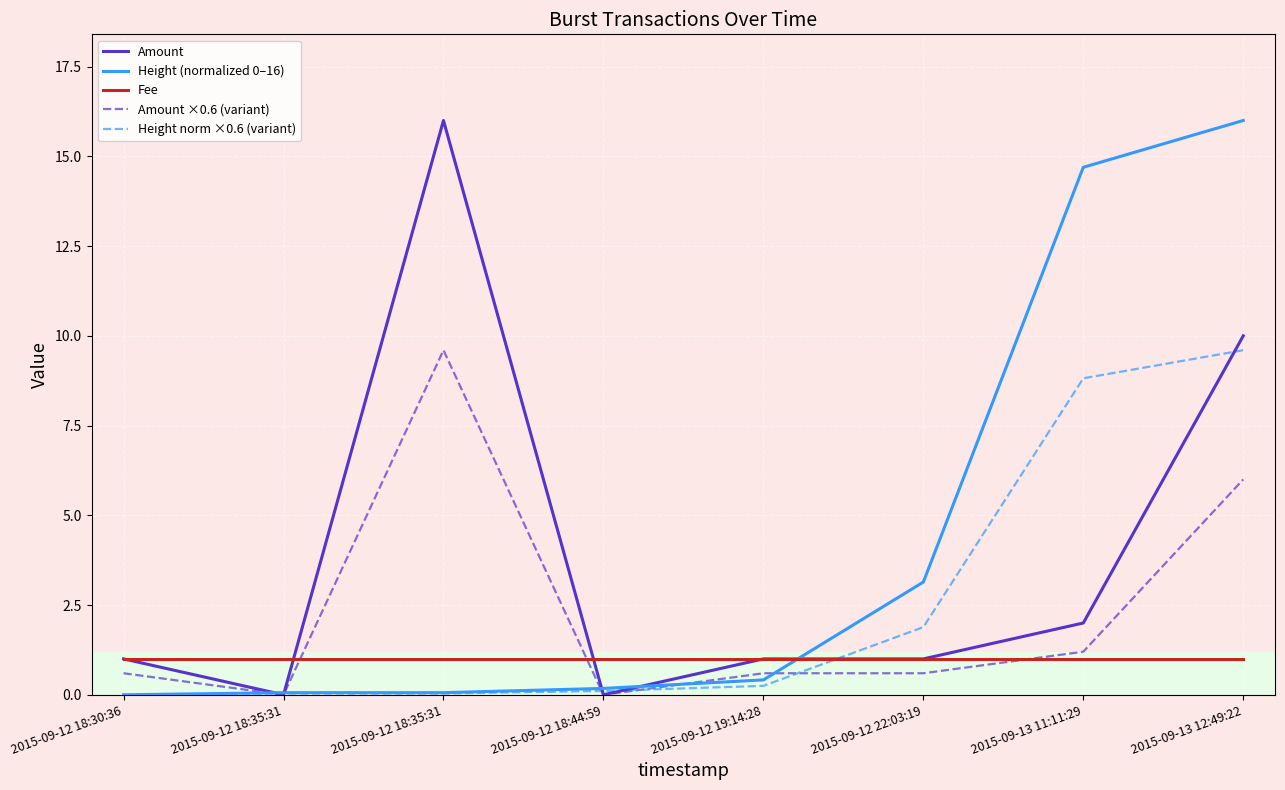

The value of Fee at 2015-09-12 18:35:31 is 1.0. True or false?

True